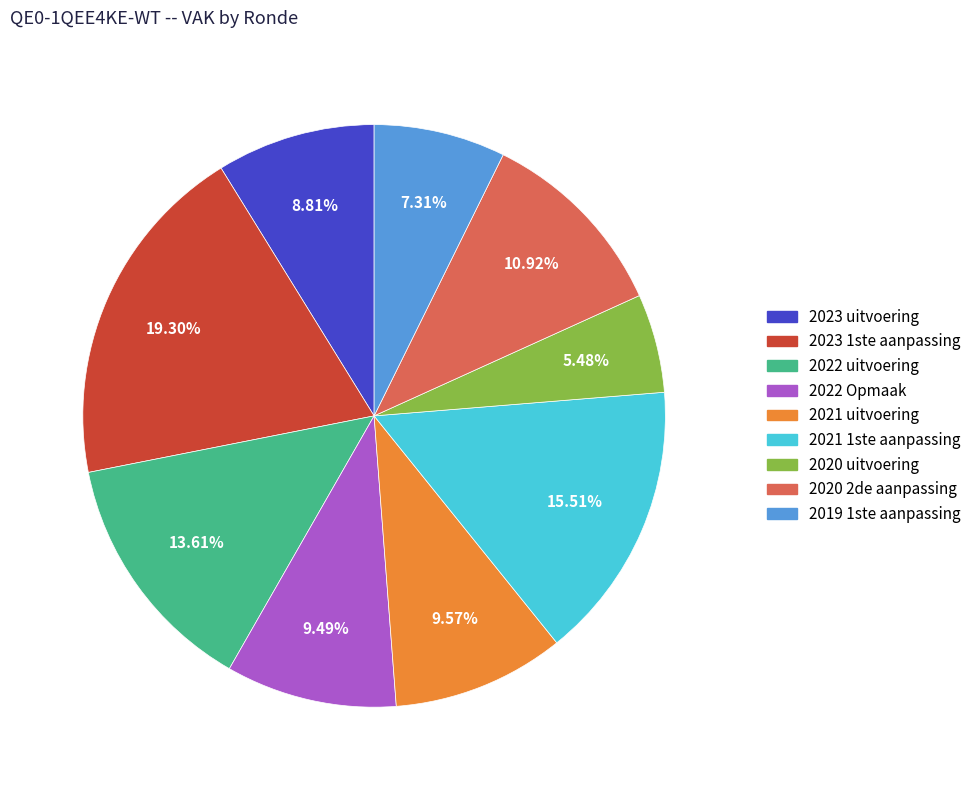

To the nearest percent, what percentage of the pie is 2023 1ste aanpassing?

19%